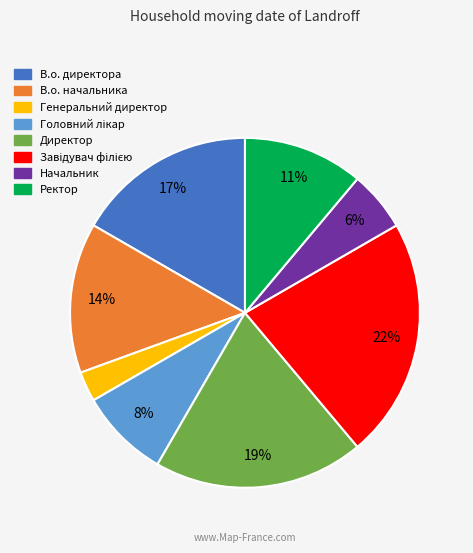

Which slice is the smallest?

Генеральний директор